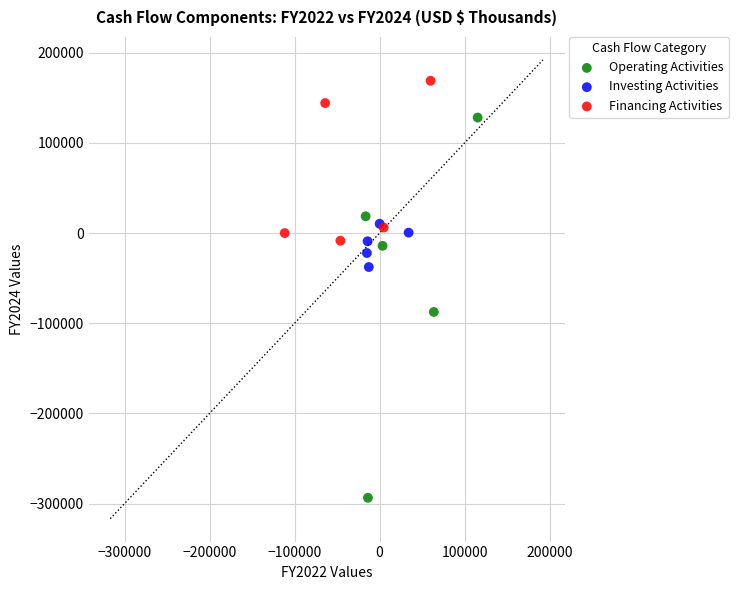

Which series reaches the maximum Y coordinate?

Financing Activities